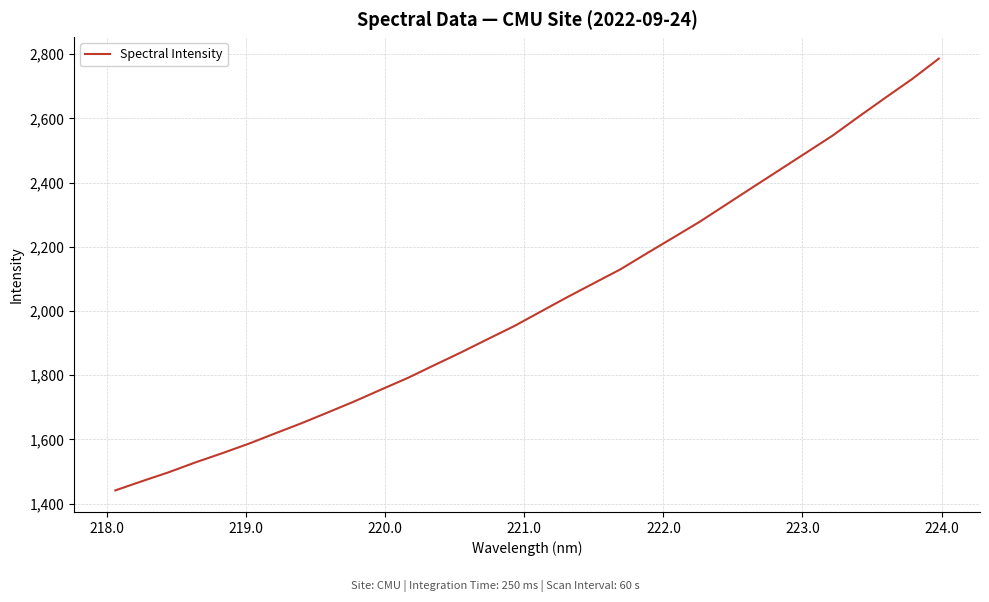

What is the greatest value displayed?

2786.3